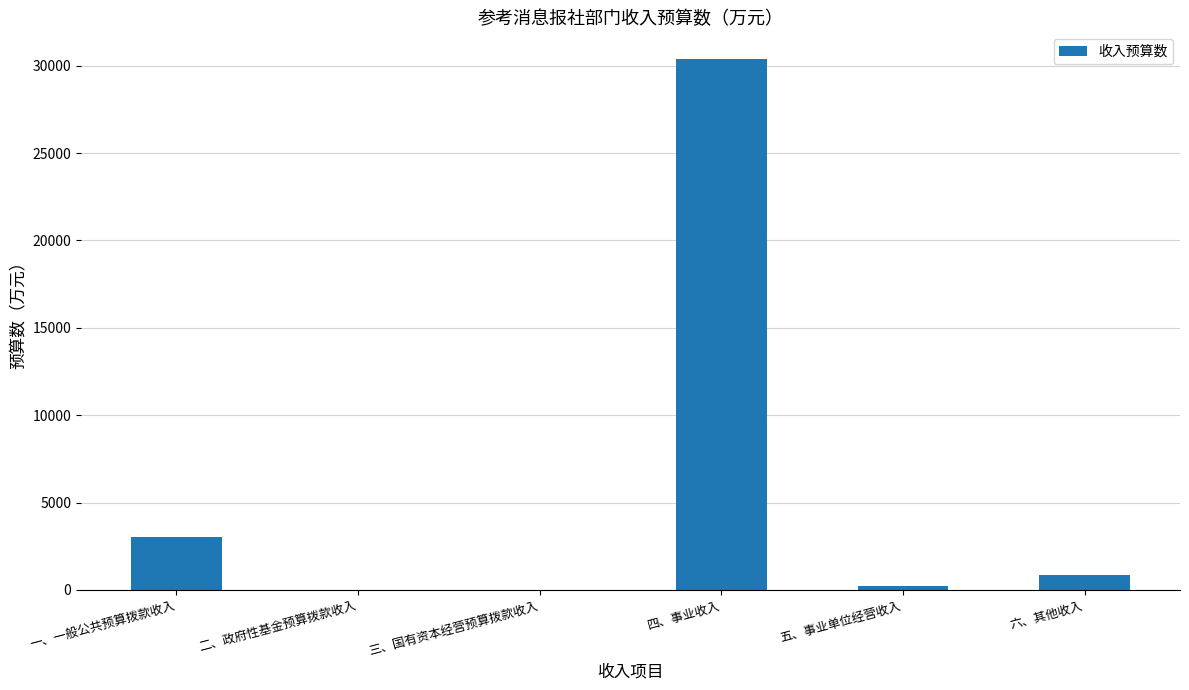

What value does the data have at 一、一般公共预算拨款收入?

3000.0